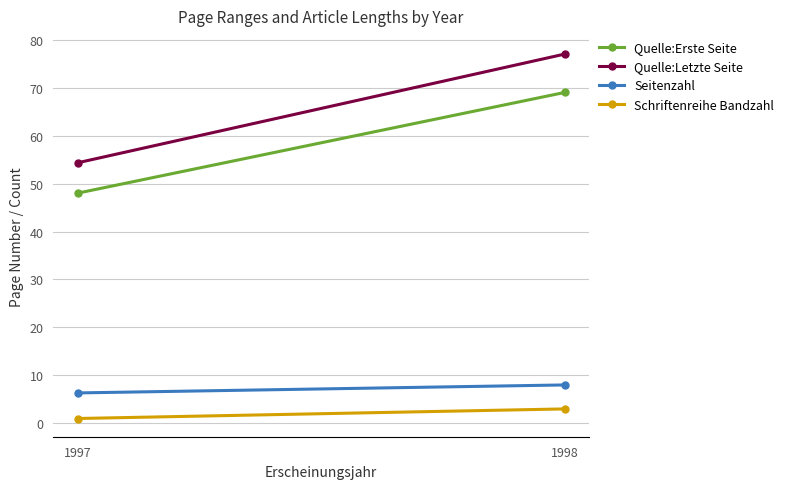

Rank the categories by Seitenzahl value from lowest to highest.

1997, 1998